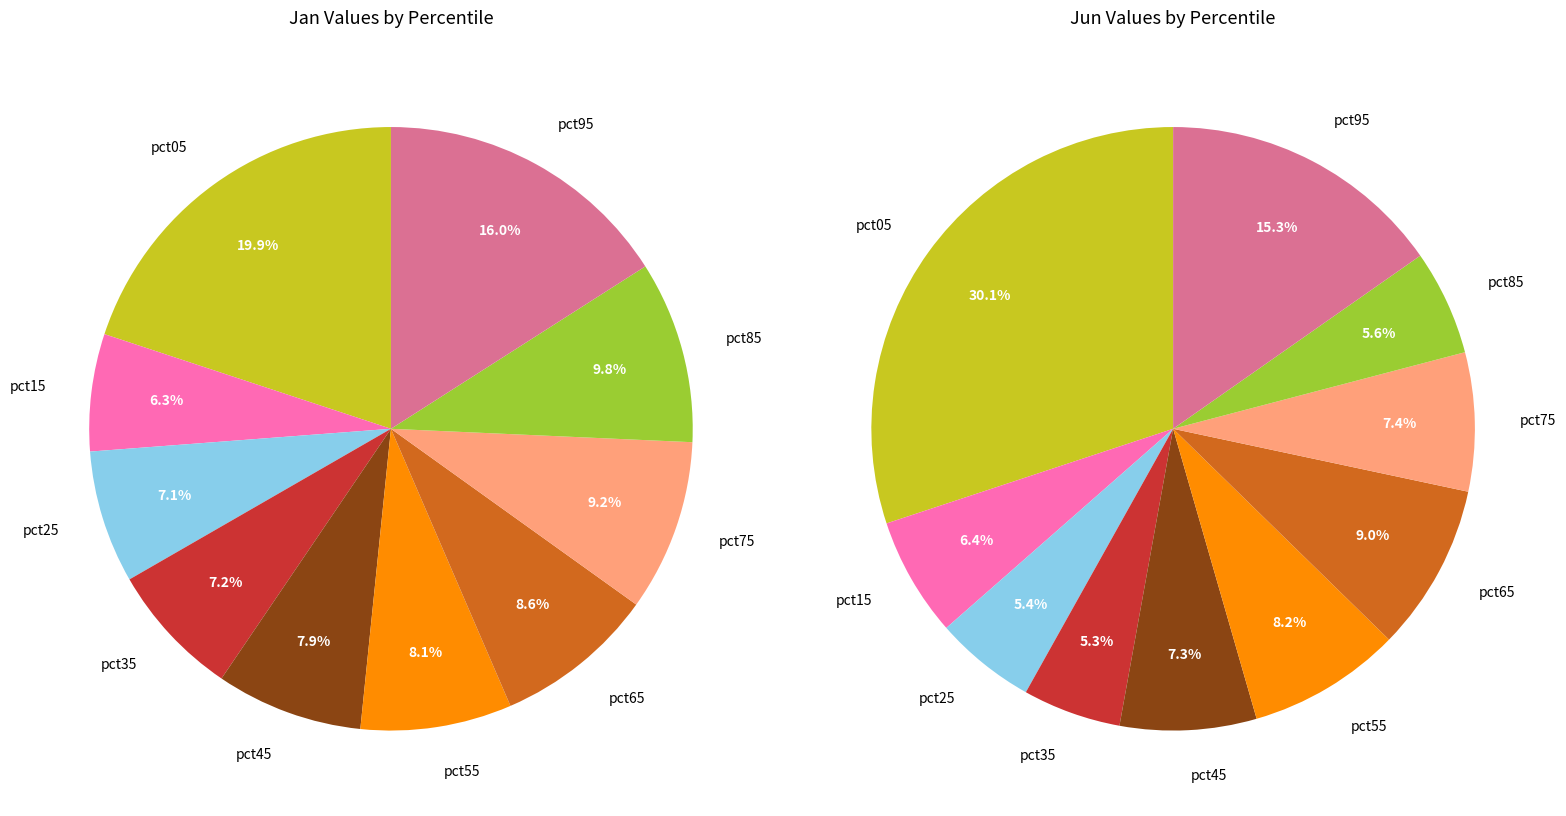

How many slices are in this pie chart?

10